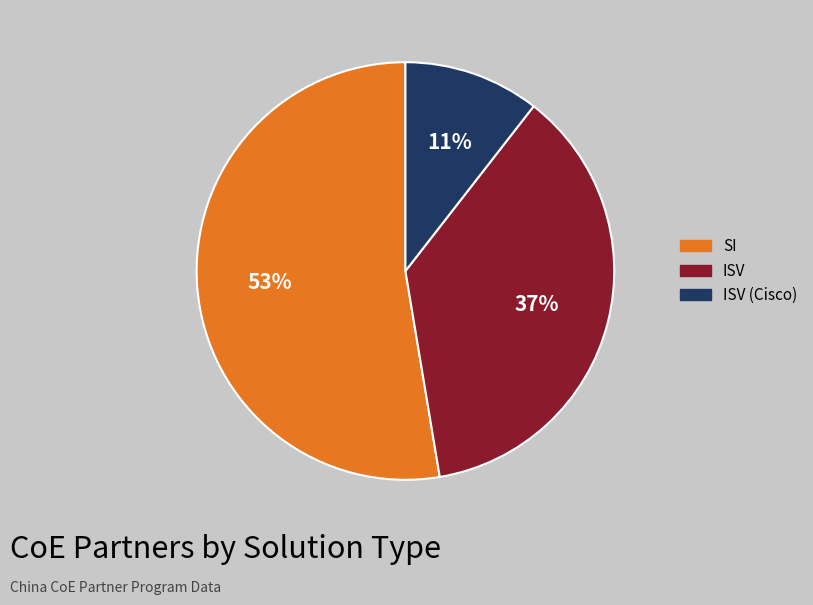

Is there a majority slice in this chart?

Yes